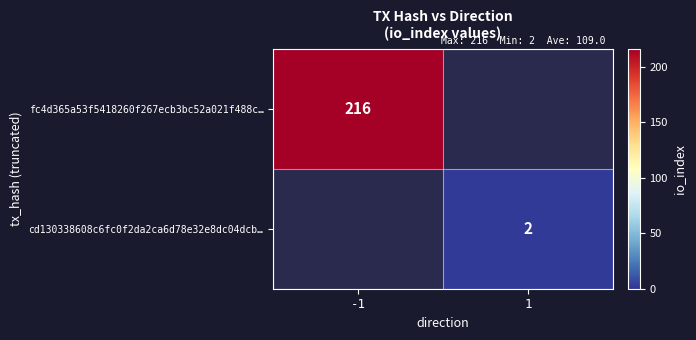

What is the greatest value displayed?

216.0